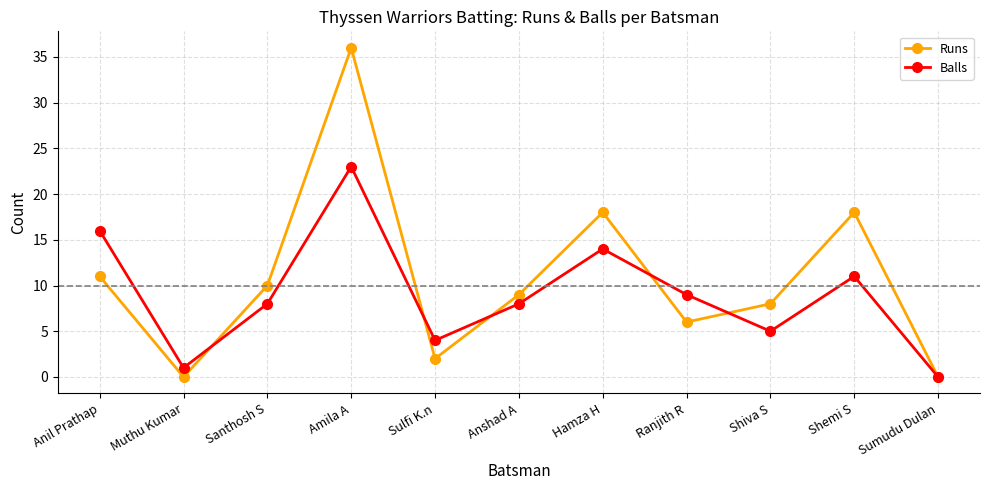

What position from the left is Ranjith R?

8